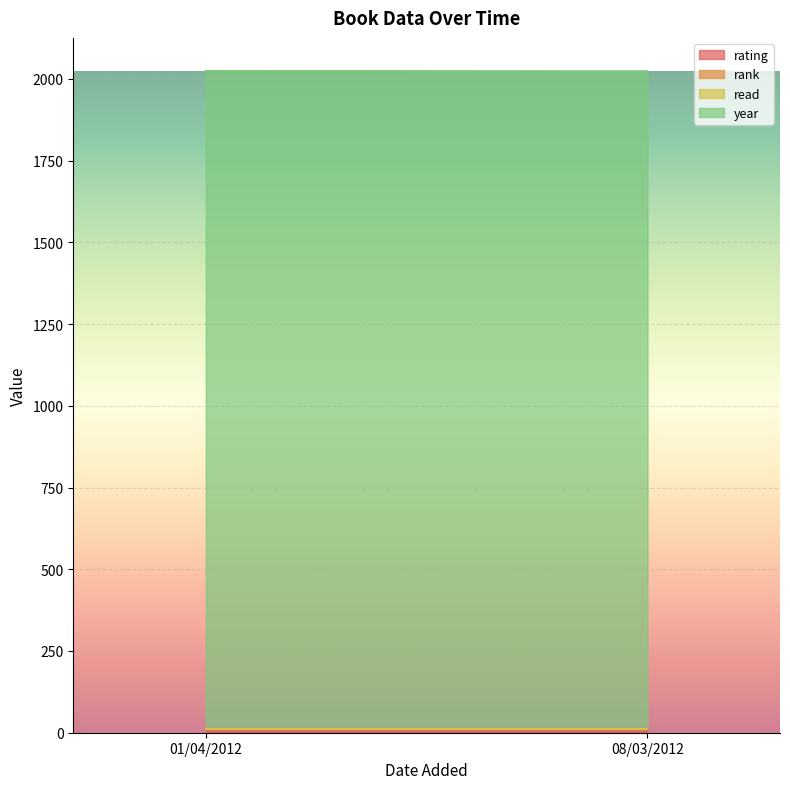

At how many categories does at least one series exceed 514?

2